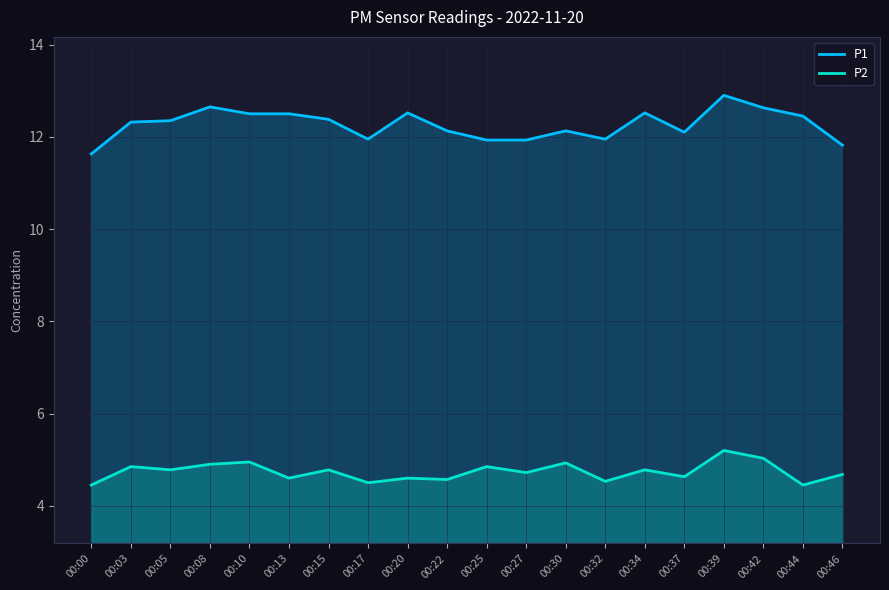

Which series changed the most between 00:00 and 00:37?

P1